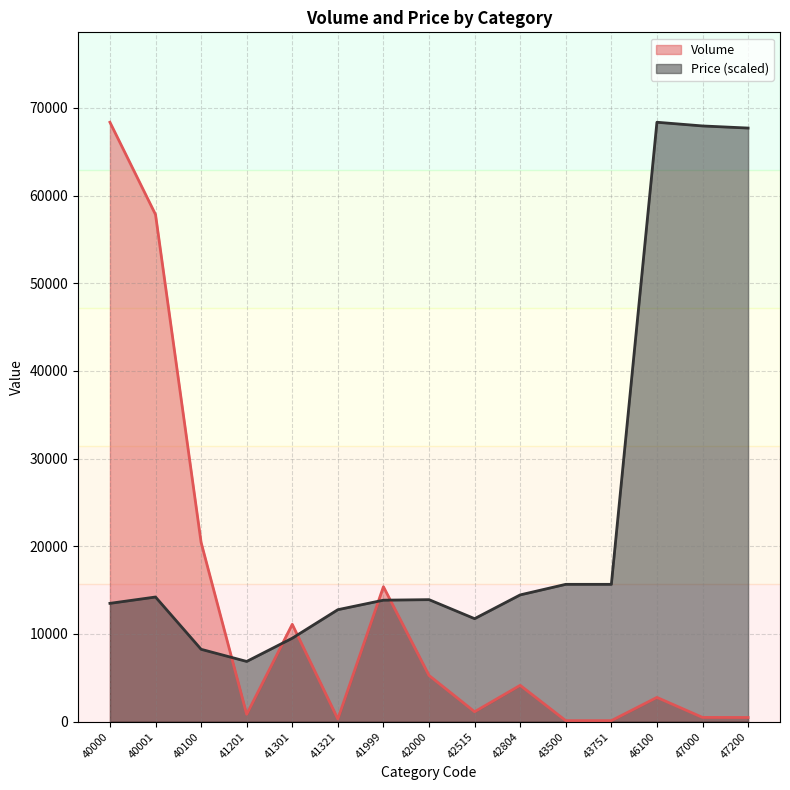

How many intersections are there between Price and Volume?

5